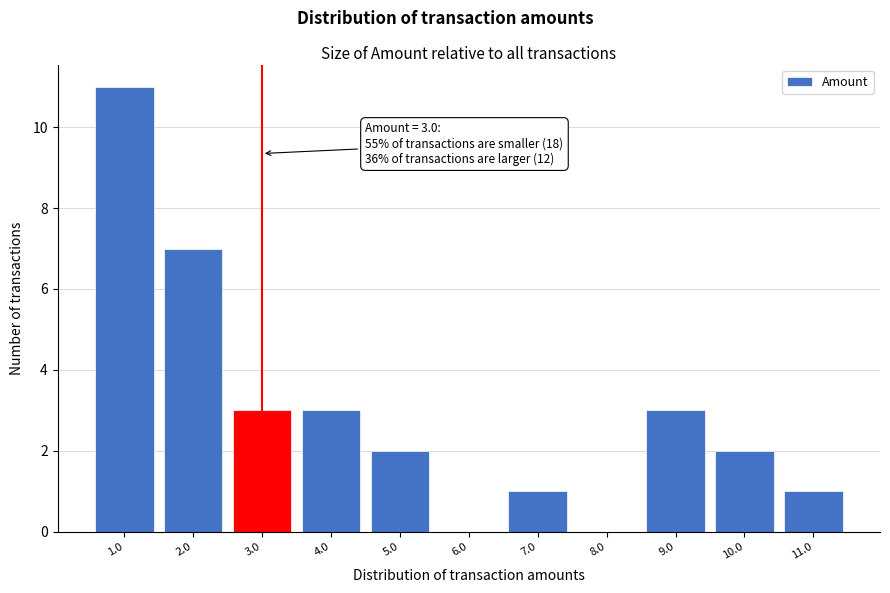

Which range on the x-axis has the tallest bar?

0.5 to 1.5